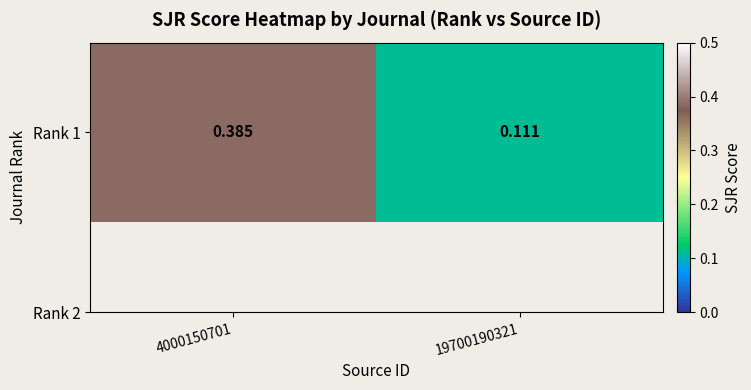

Reading right to left, extract all data points from this chart.

19700190321=0.1	4000150701=0.4